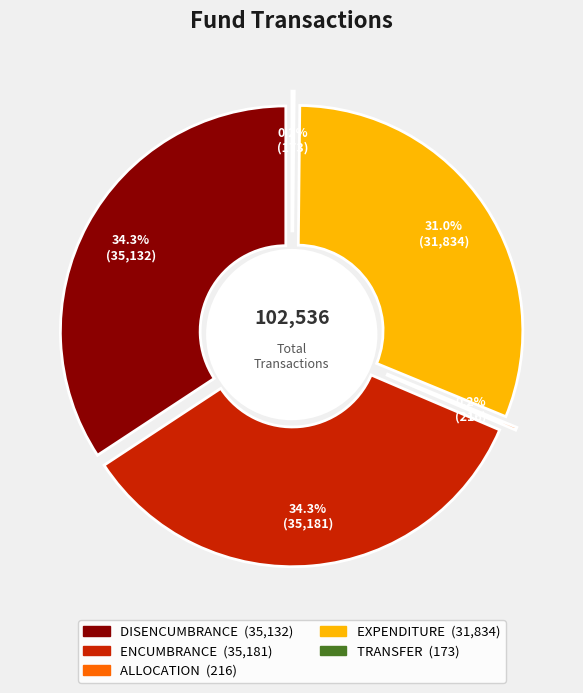

Does DISENCUMBRANCE represent more than half of the total?

No